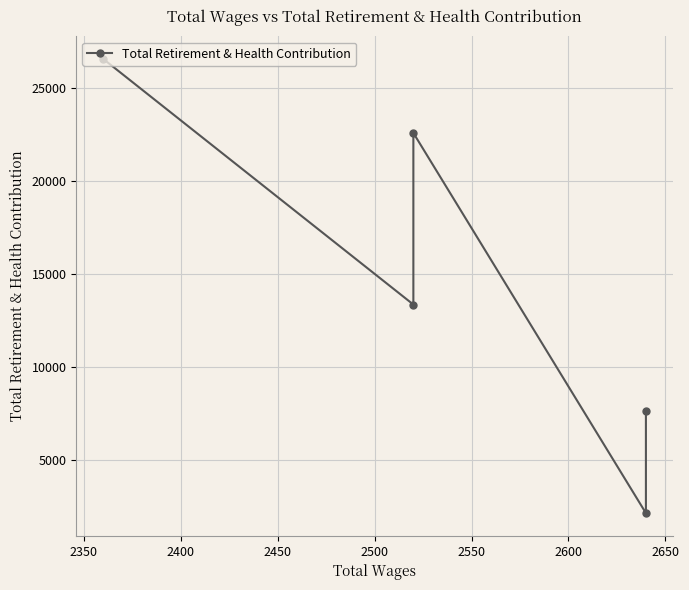

What is the difference between the second highest and second lowest values?

14917